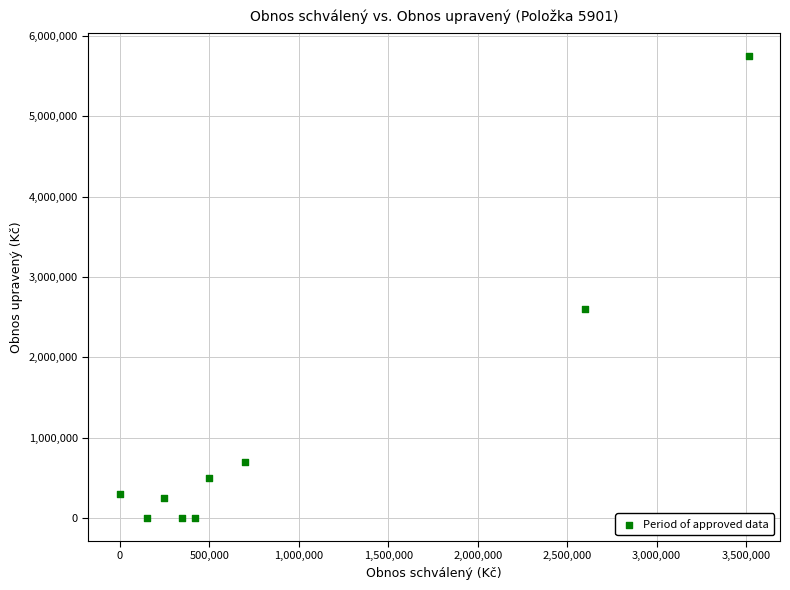

What is the average X value?

942580.9